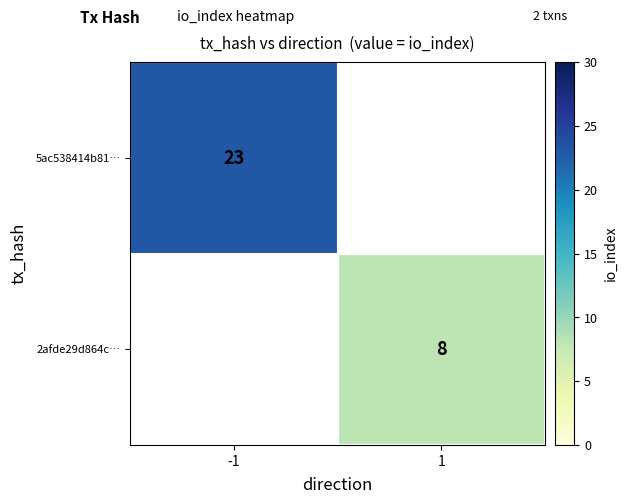

The value of 5ac538414b81… at -1 is 23. True or false?

True